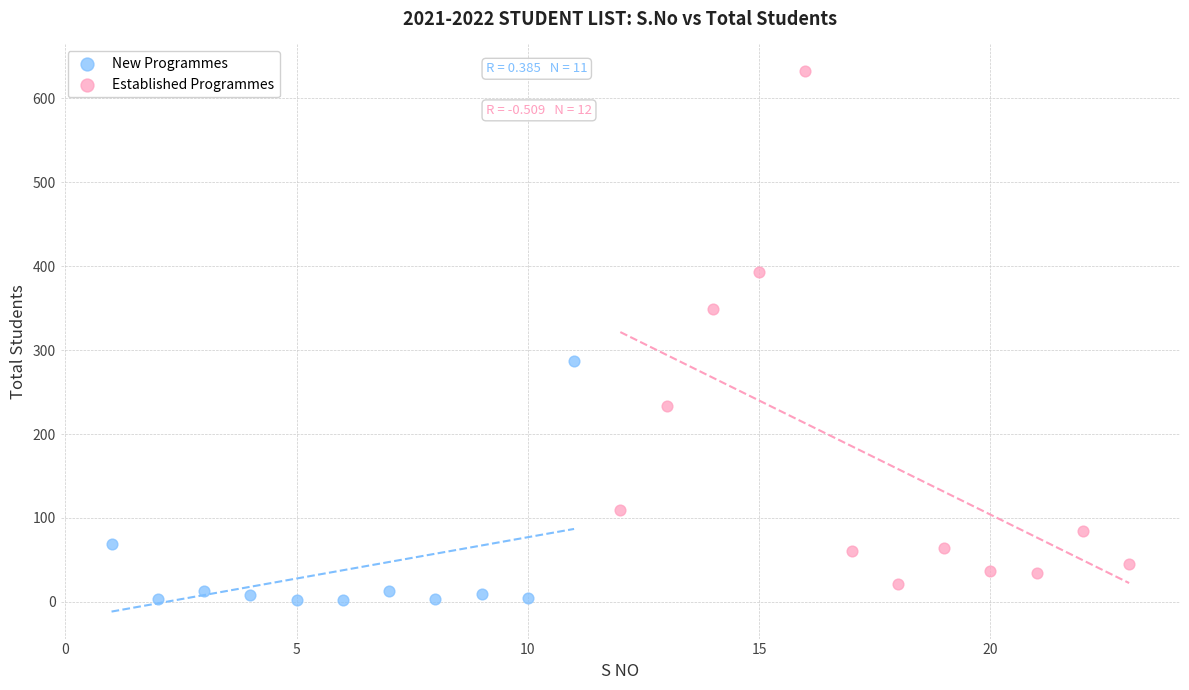

Which series has the widest spread of Y values?

Established Programmes